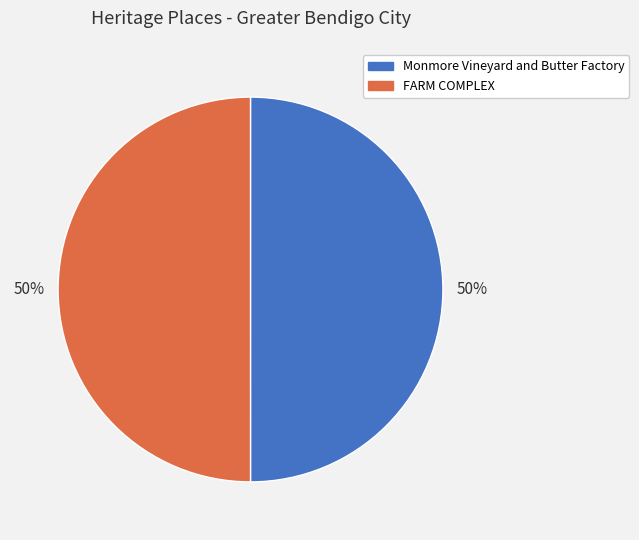

What is the ratio of the value at FARM COMPLEX to the value at Monmore Vineyard and Butter Factory?

1.0